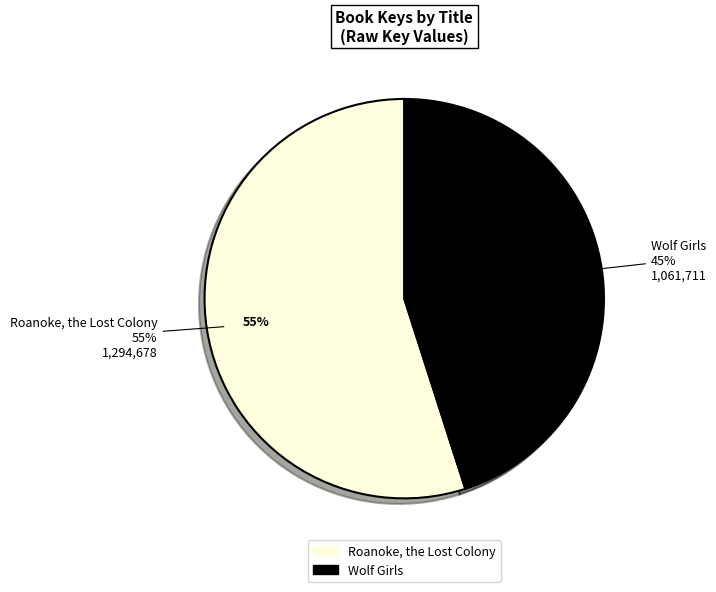

To the nearest percent, what is the average slice percentage?

50%